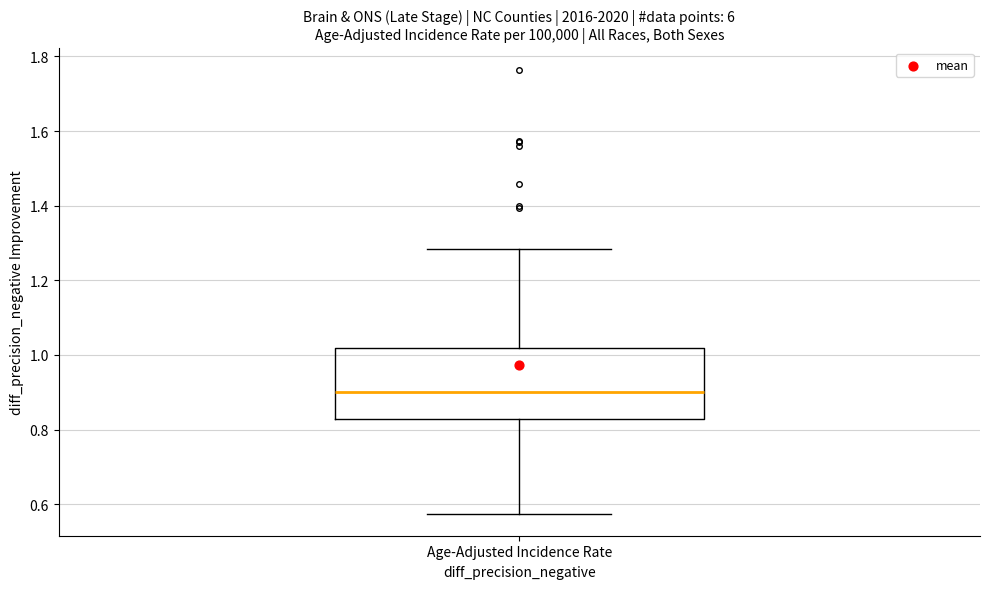

Where does the median line of the box for Age-Adjusted Incidence Rate sit on the y-axis? The values are not printed on the chart, so give them approximately, as read against the axis.

0.90